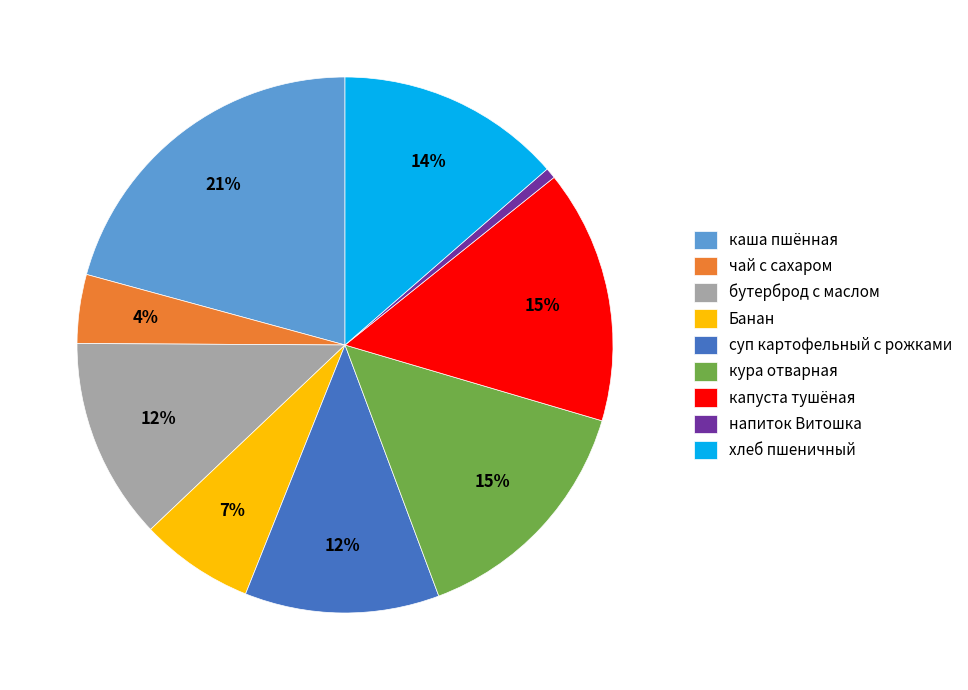

True or false: суп картофельный с рожками accounts for 12% of the total.

True